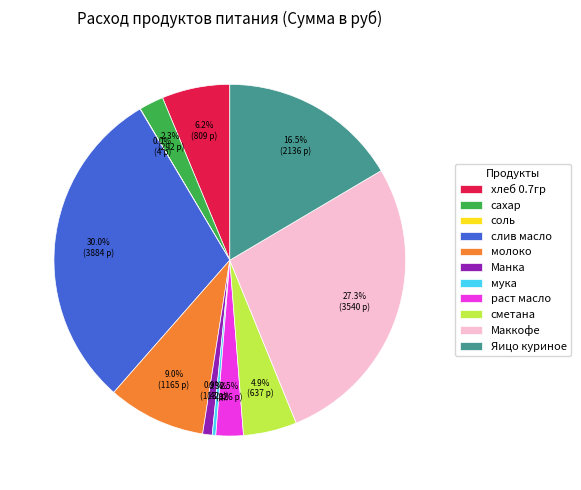

Does any single category account for the majority?

No